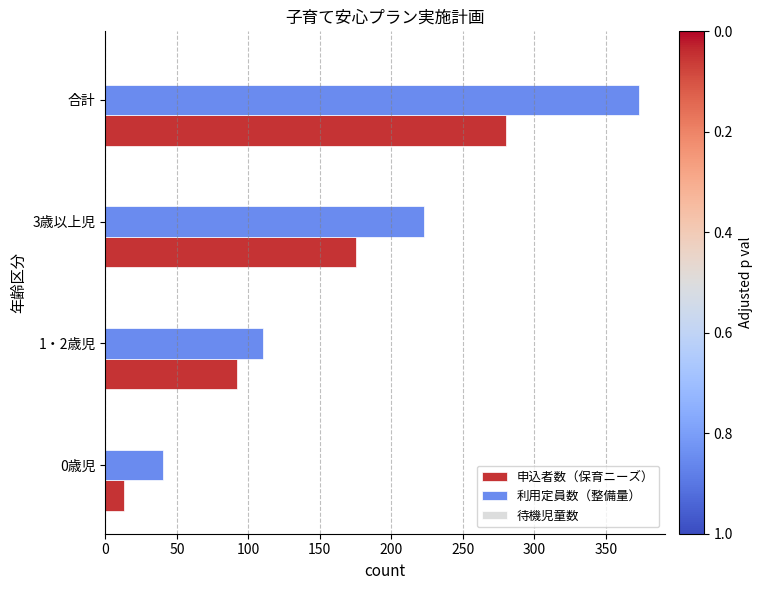

List the labels in order of 利用定員数（整備量） value, smallest first.

0歳児, 1・2歳児, 3歳以上児, 合計